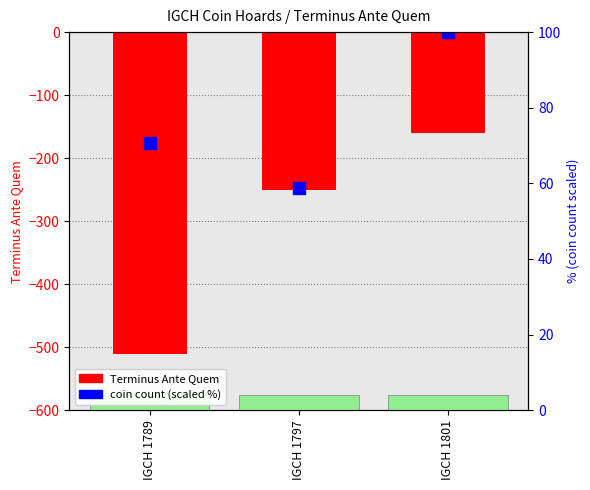

Where does the Terminus Ante Quem series first go above -250?

IGCH 1801